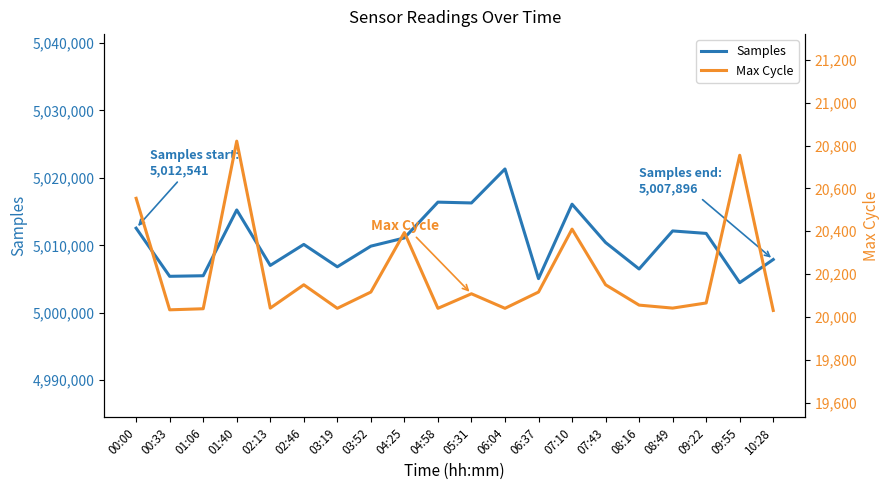

How many interior local peaks does the Samples series have?

6